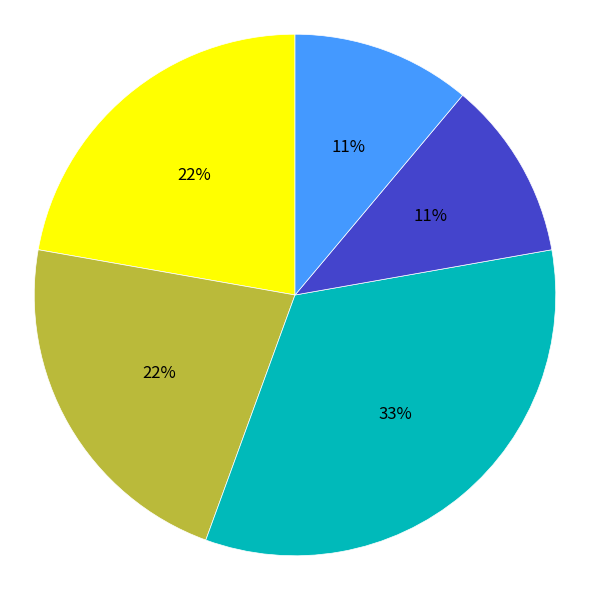

To the nearest percent, what is the difference between the largest and smallest slice percentages?

22%